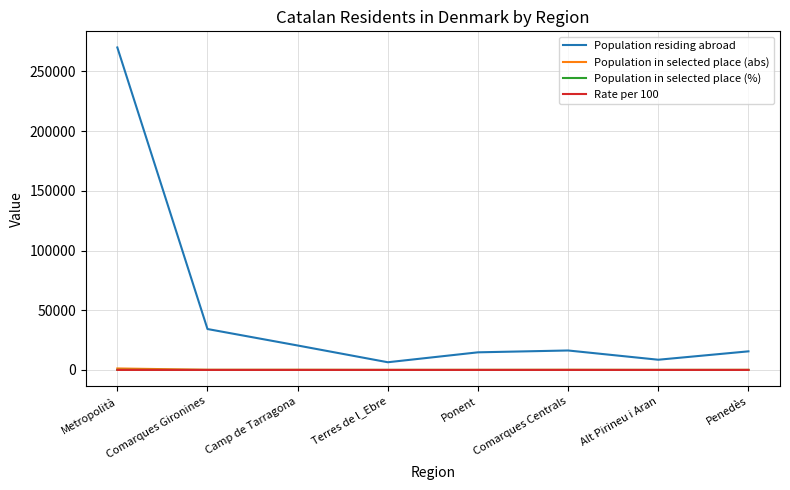

How many interior local valleys does the Population residing abroad series have?

2